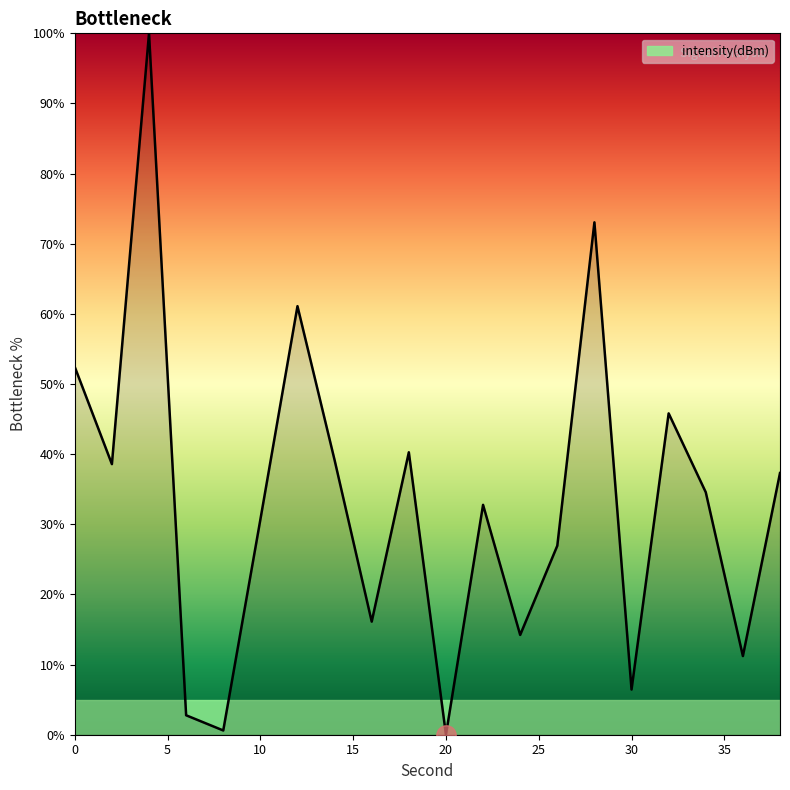

How many interior local peaks (higher than both neighbors) does the data have?

6